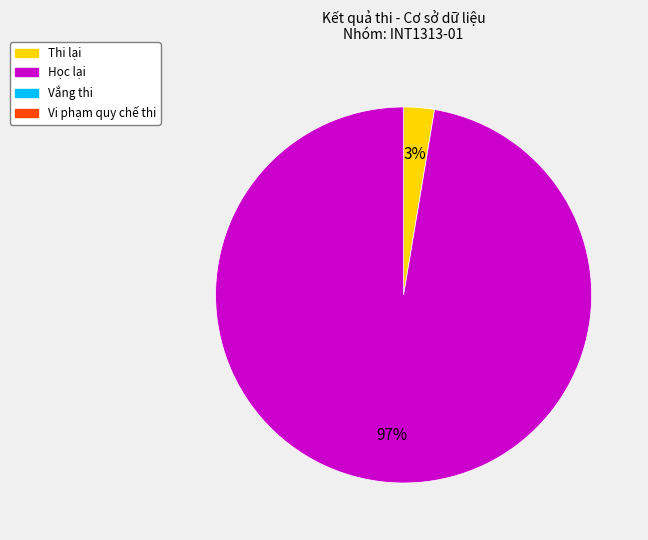

To the nearest percent, what is the average slice percentage?

50%